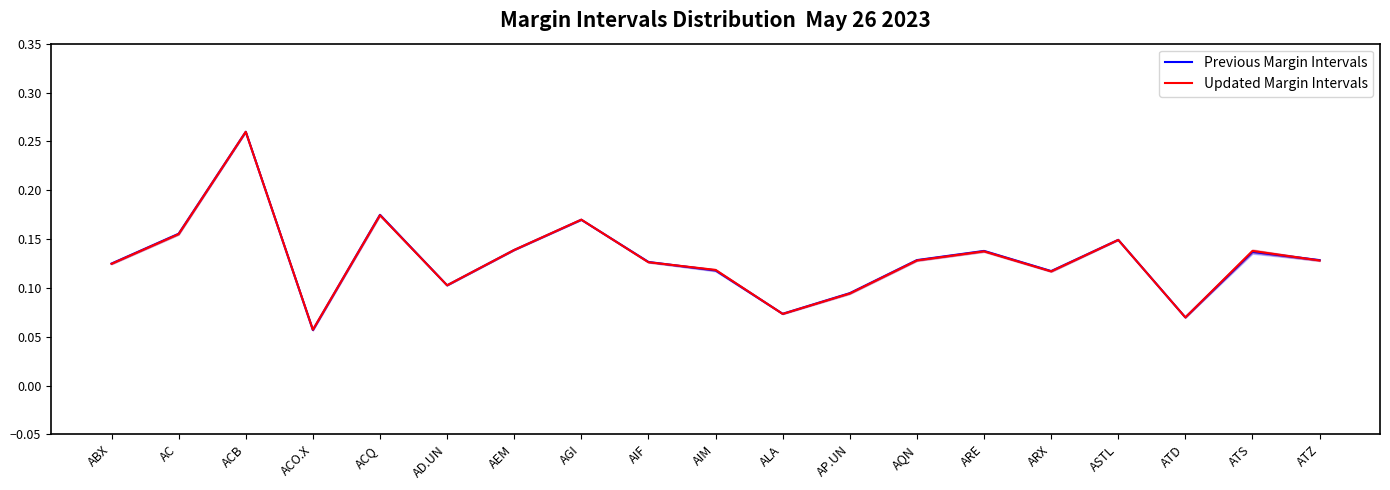

In Updated Margin Intervals, how many points are higher than both neighbors (excluding endpoints)?

6